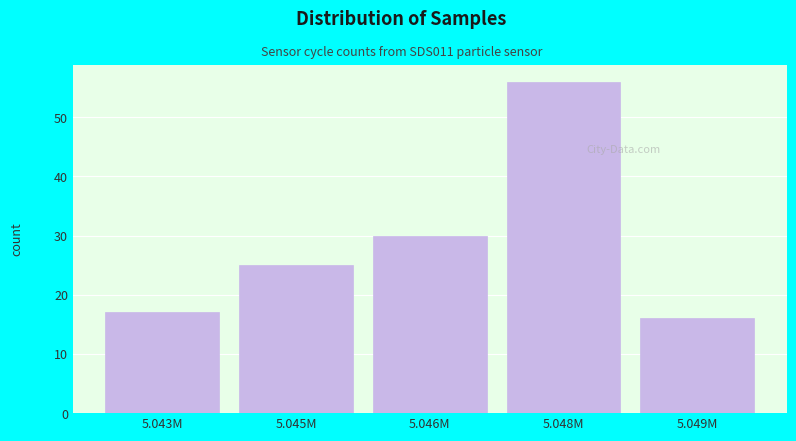

Reading left to right, transcribe all the data shown in this chart.

17	25	30	56	16